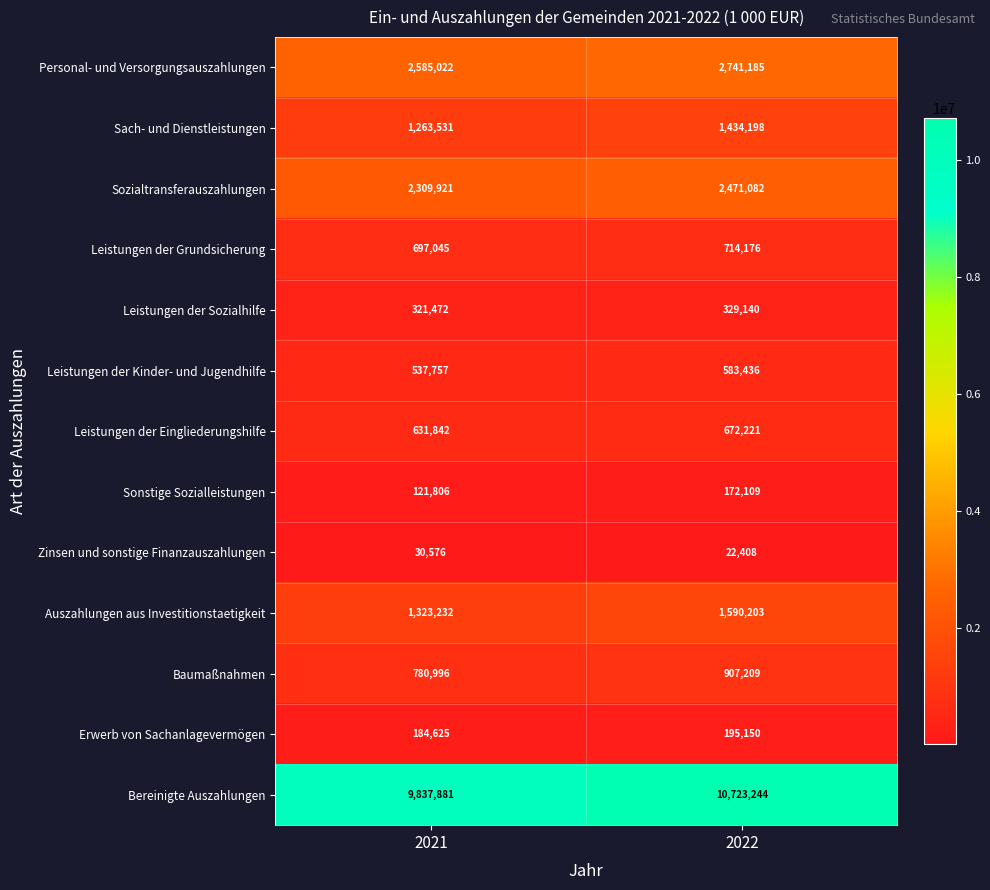

Count the number of categories in the chart.

2